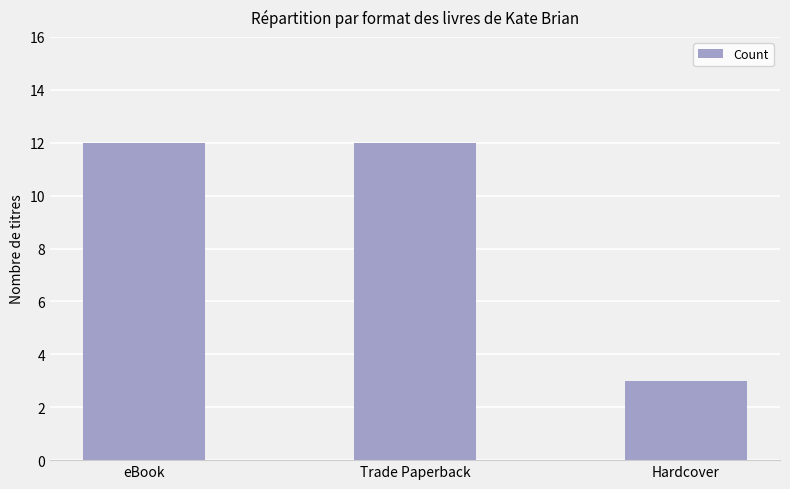

At which category does the chart reach its minimum across all series?

Hardcover